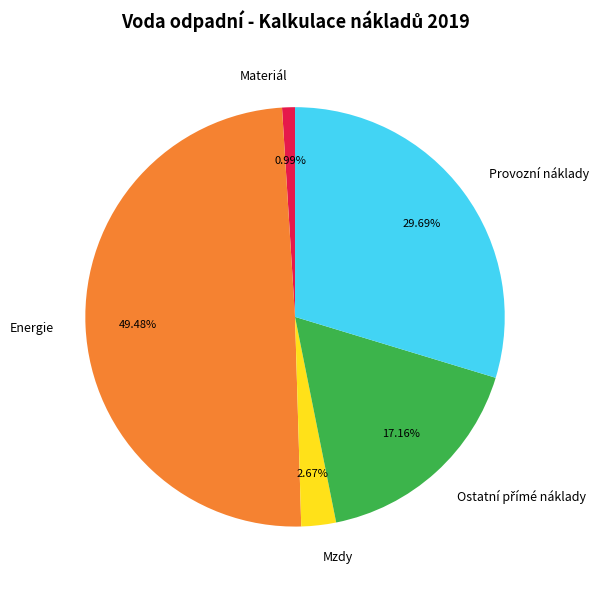

Is it true that Mzdy is 8% of the pie?

False